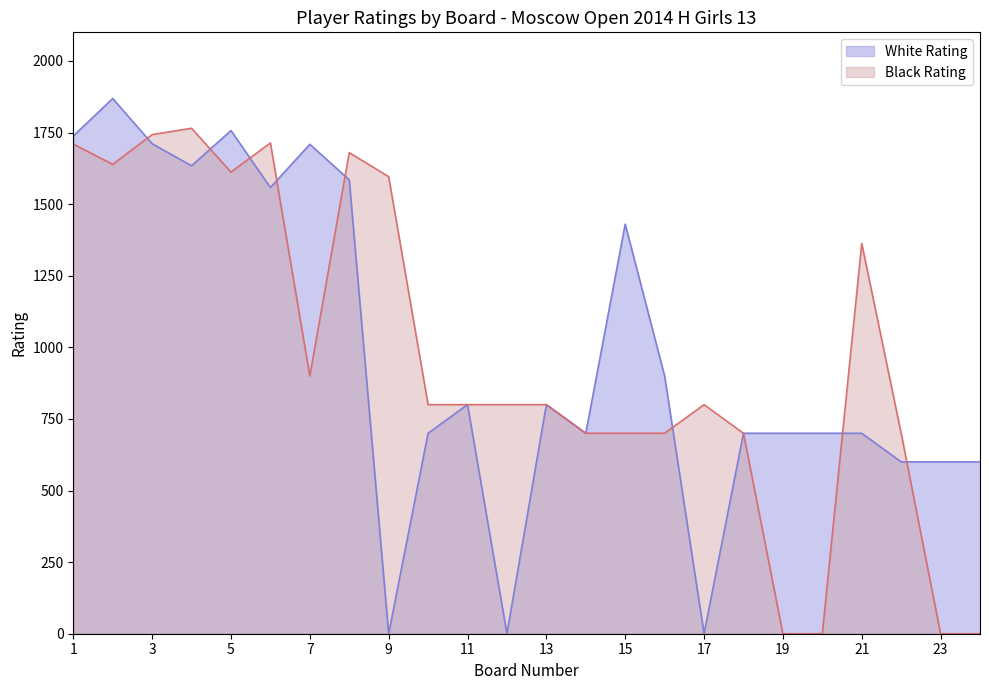

How many categories are shown in the chart?

24